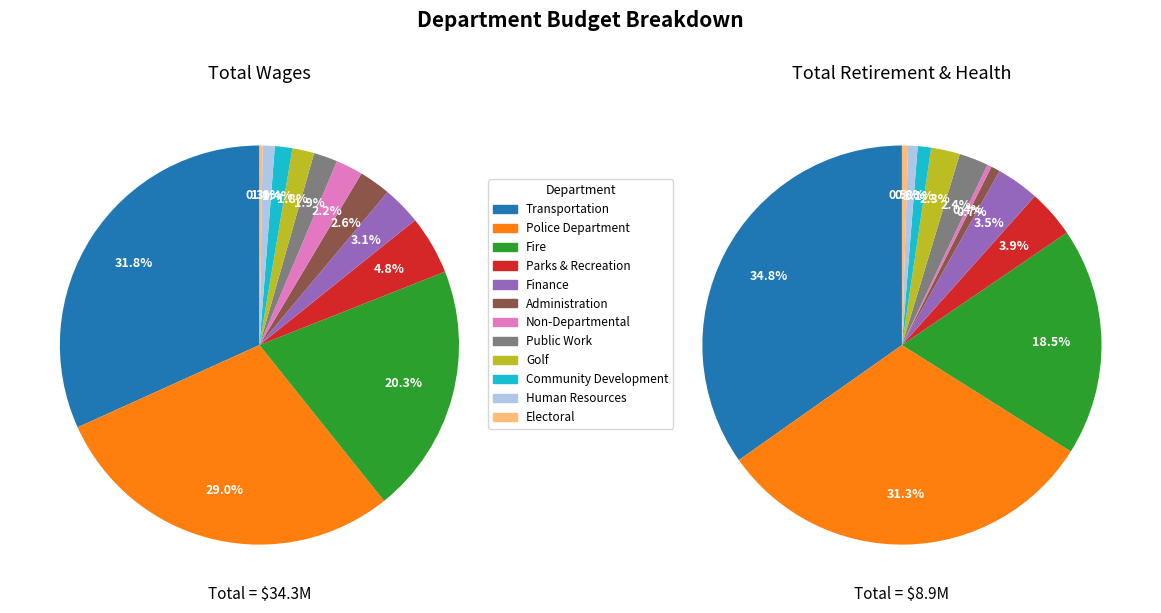

What percentage is the 2 slice, to the nearest percent?

20%